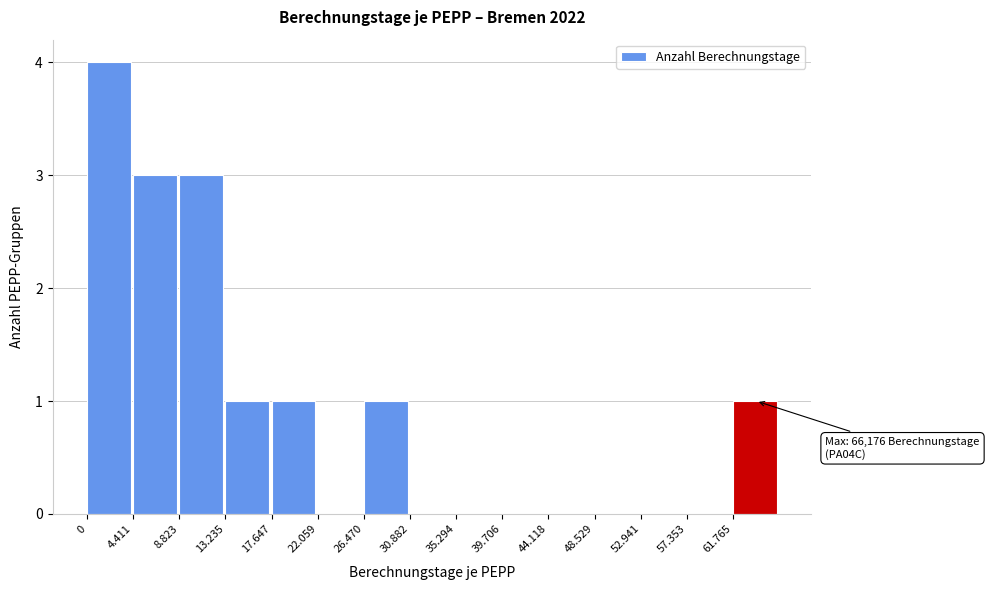

Reading left to right, what are all the values shown in this chart?

0=4	4.411=3	8.823=3	13.235=1	17.647=1	22.059=0	26.470=1	30.882=0	35.294=0	39.706=0	44.118=0	48.529=0	52.941=0	57.353=0	61.765=1